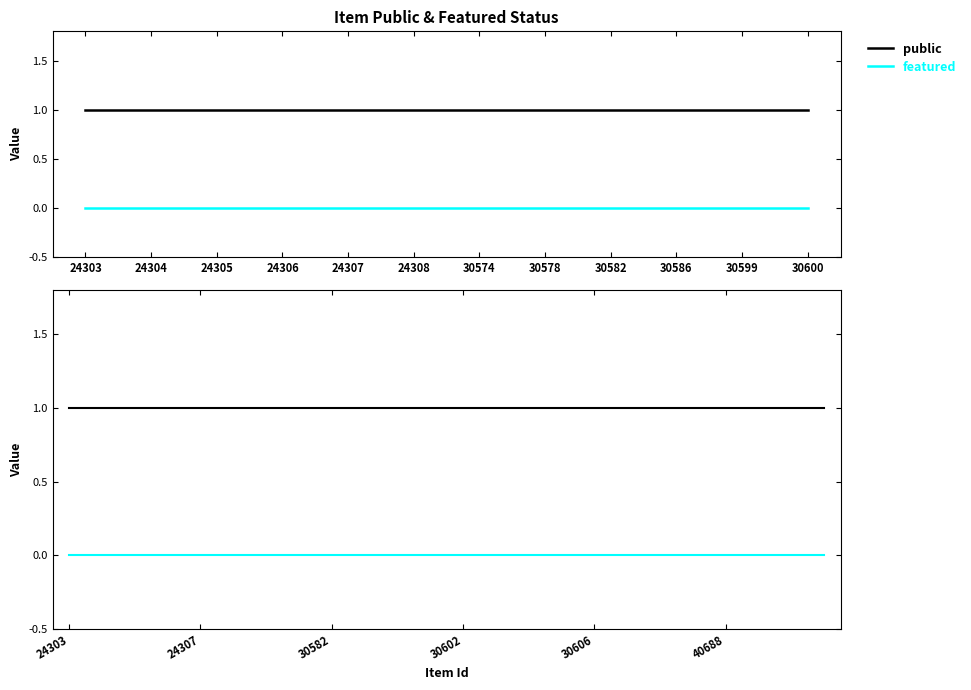

True or false: public and featured cross at least once.

False